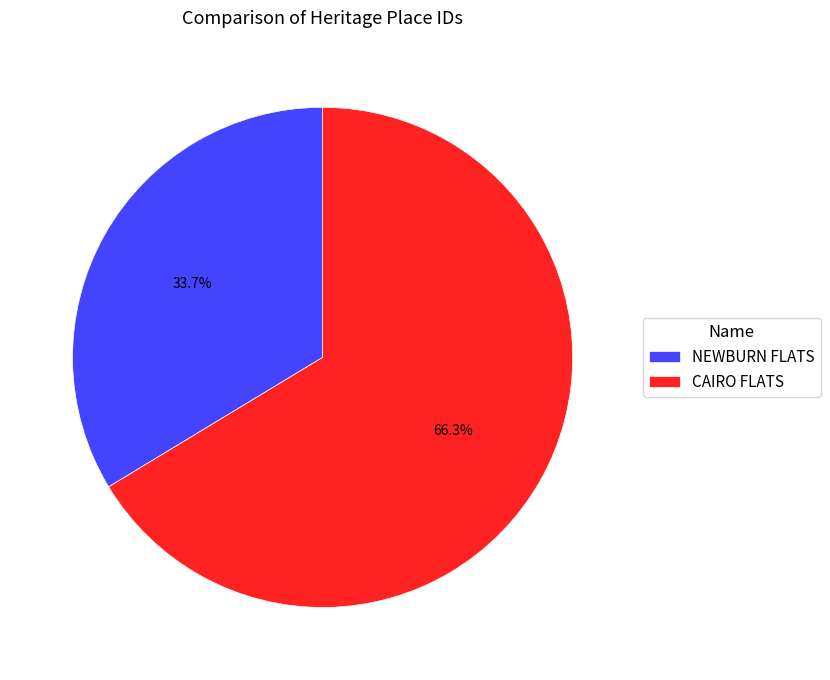

Is it true that NEWBURN FLATS is 25% of the pie?

False